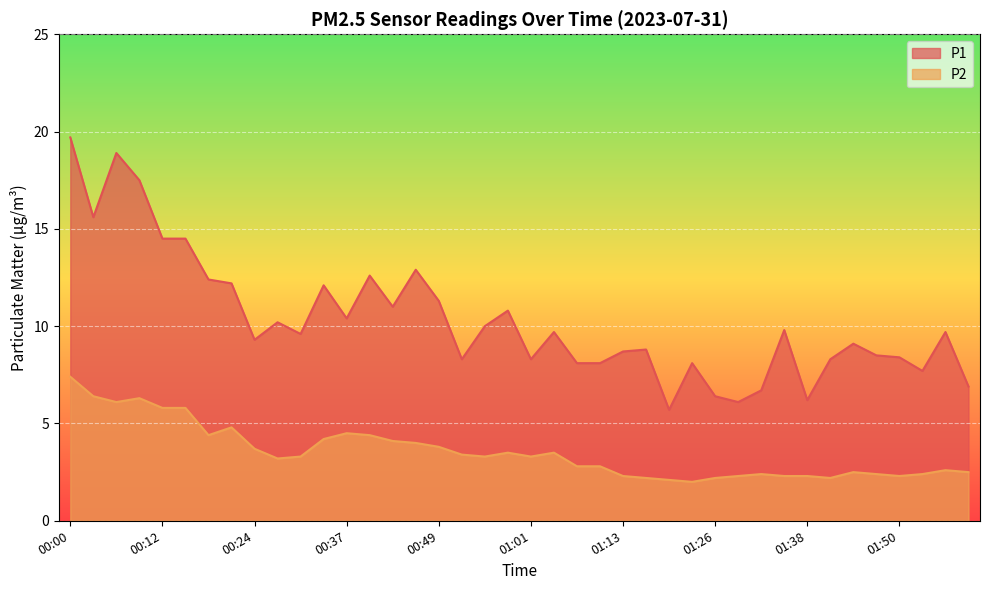

What is the spread (max minus min) of values at 00:31?

6.3